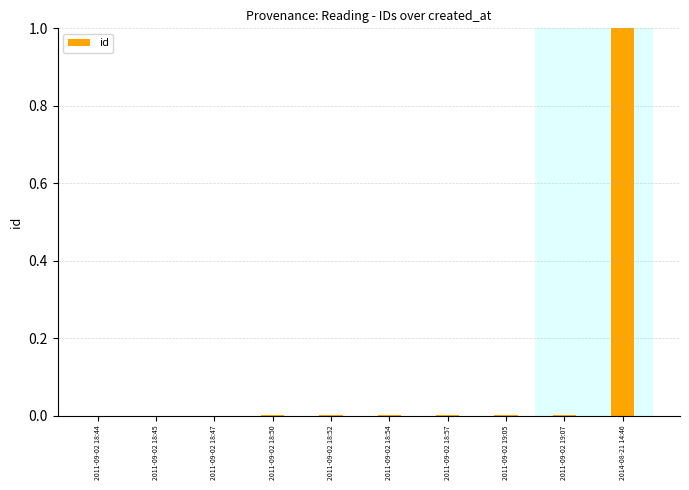

Is it true that the value at 2011-09-02 18:54 is 0.0?

True